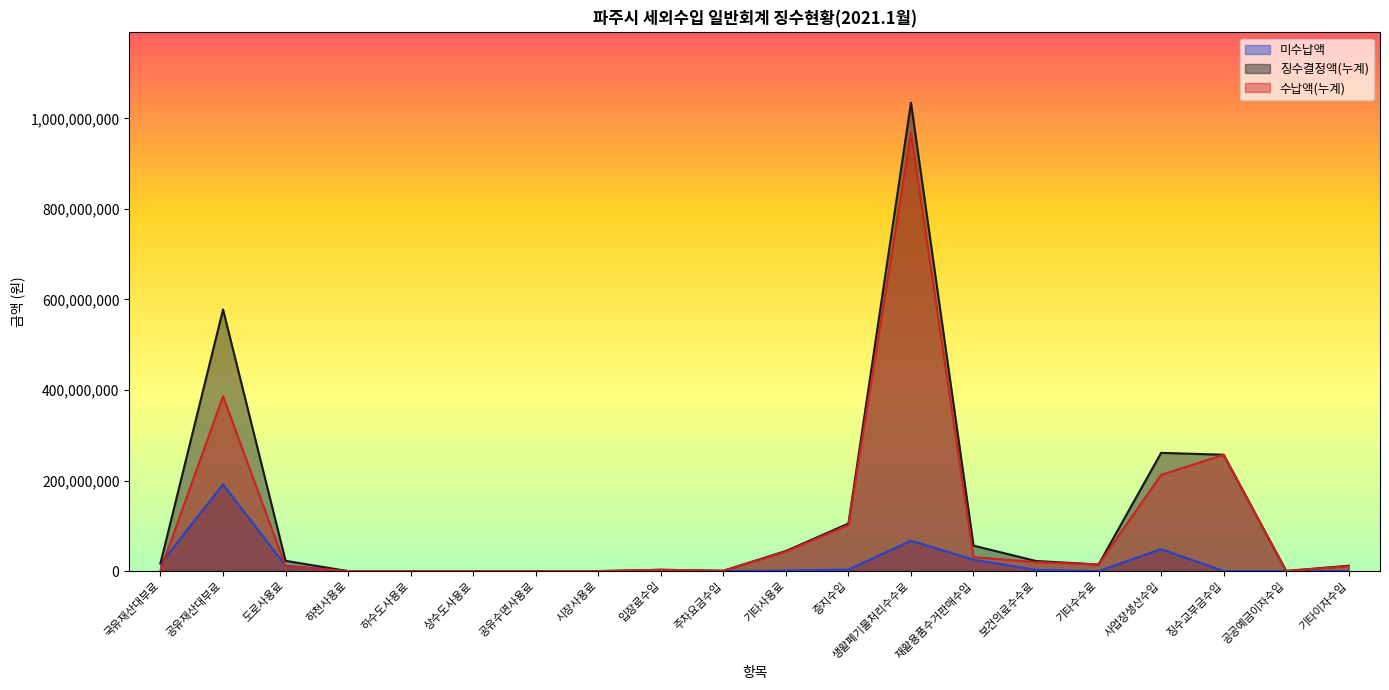

Is the value of 징수결정액(누계) at 기타수수료 greater than the value of 미수납액 at 사업장생산수입?

No